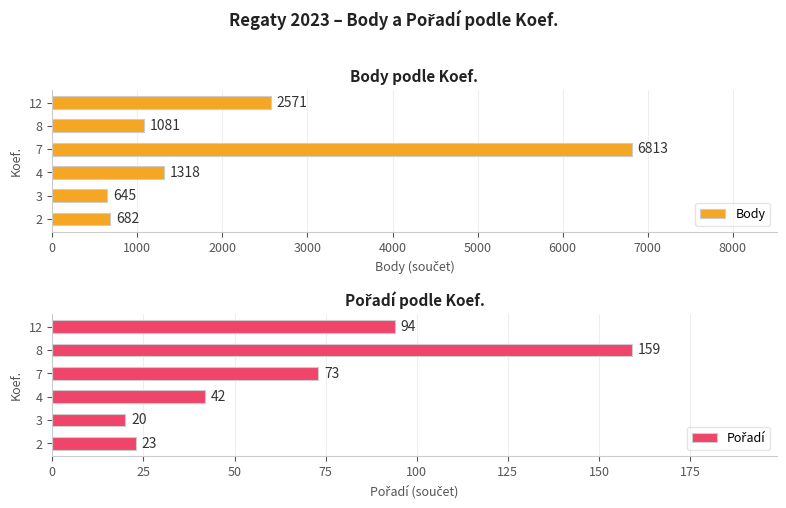

What is the difference between the second highest and minimum values in the Pořadí series?

74